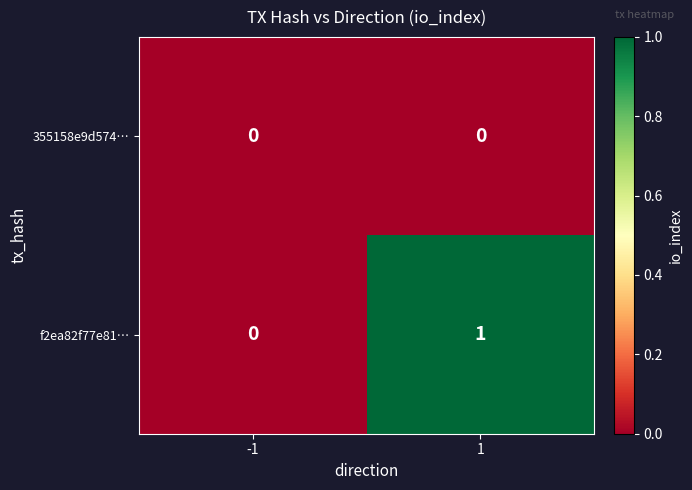

Reading right to left, extract all data points from this chart.

355158e9d574…: 0	0
f2ea82f77e81…: 1	0